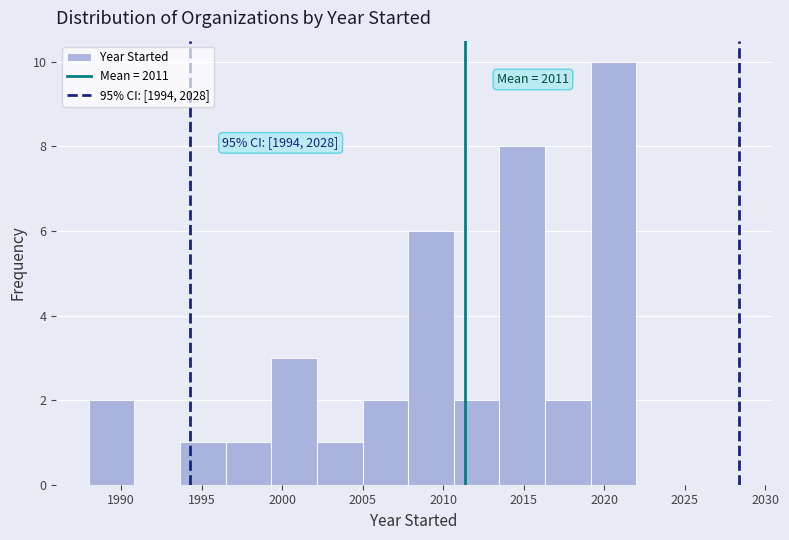

Over which range of the x-axis is the bar tallest?

2019.0 to 2022.0